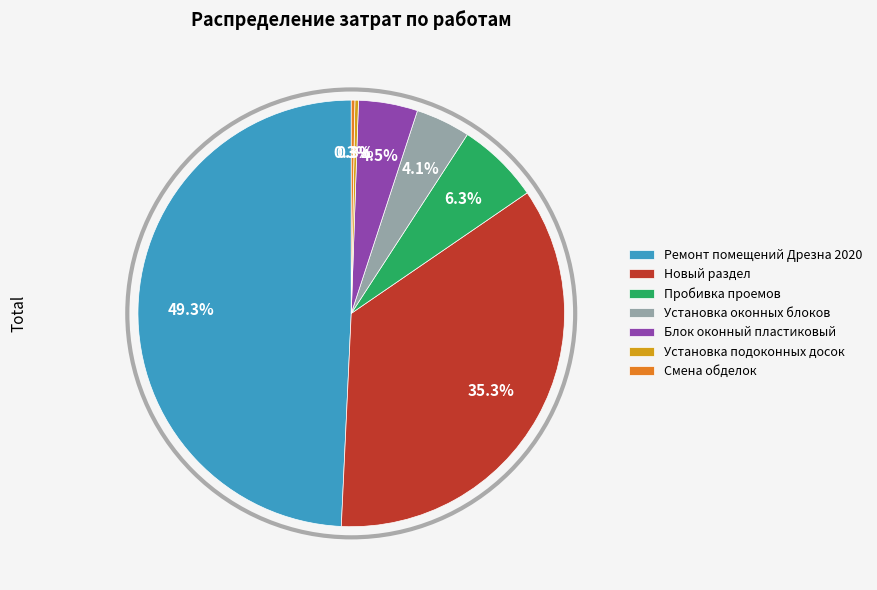

What is the largest slice in the pie chart?

Ремонт помещений Дрезна 2020